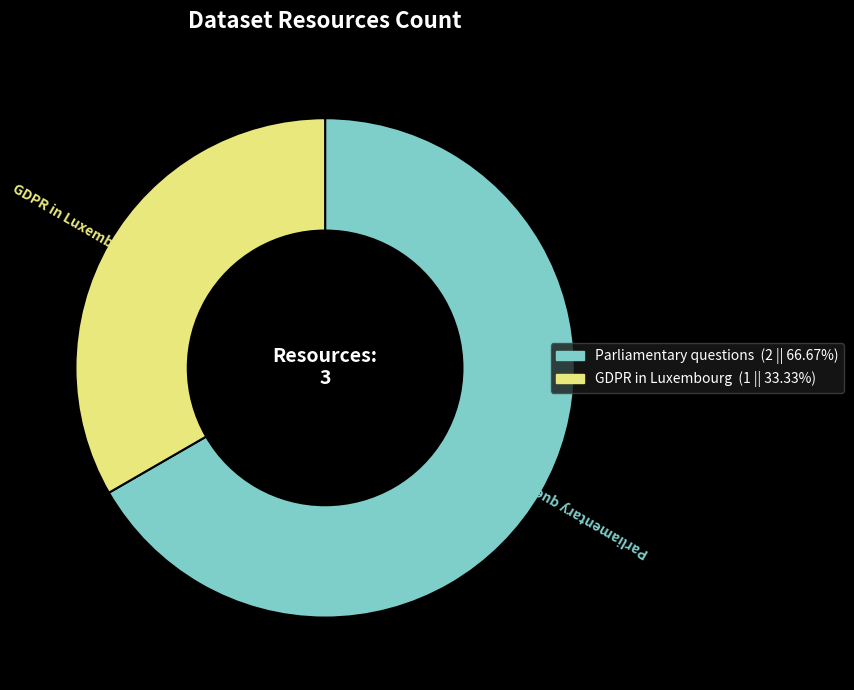

Is the sum of GDPR in Luxembourg and Parliamentary questions greater than half?

Yes